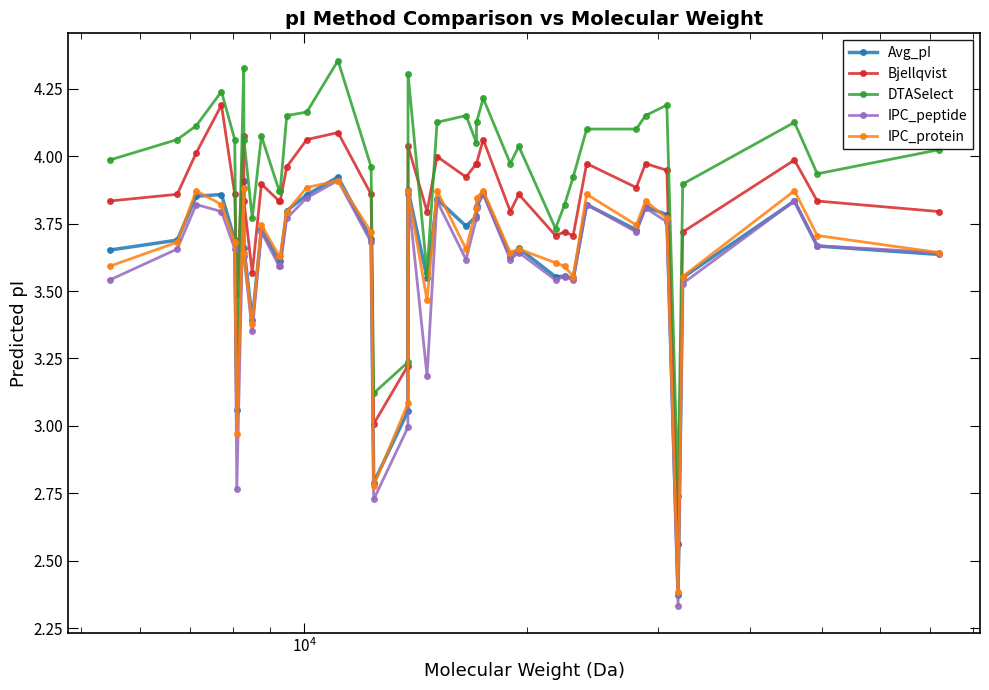

At how many categories does at least one series exceed 2?

39